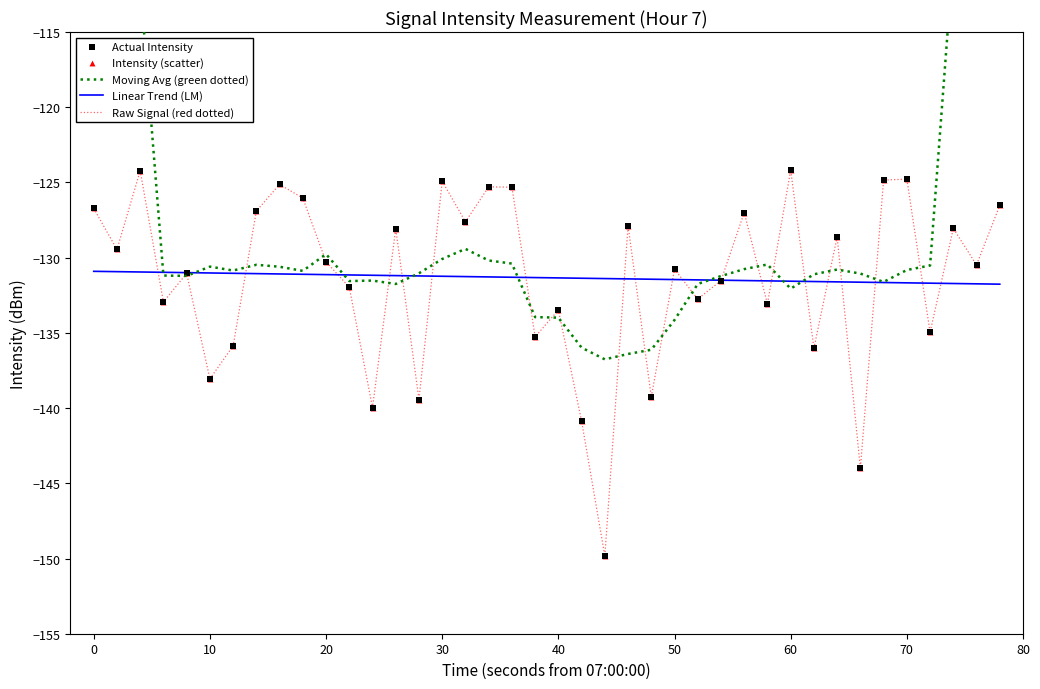

At how many categories does at least one series exceed -134?

40